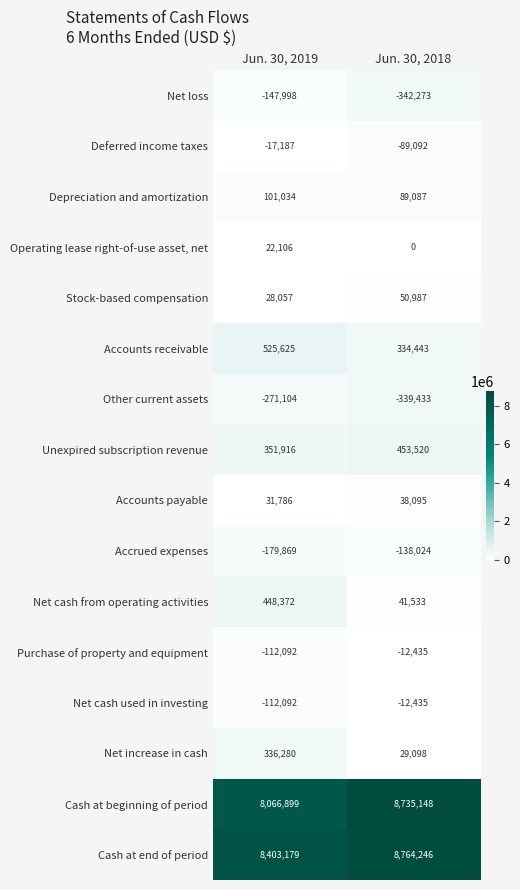

What is the smallest value displayed?

-342273